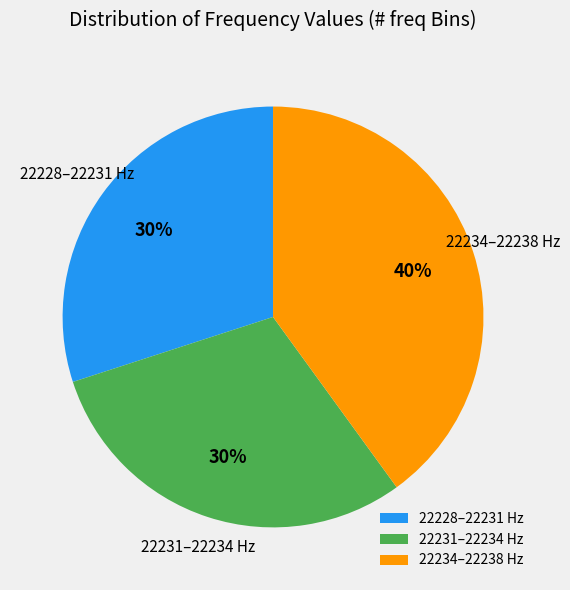

Which has a higher value, 22228–22231 Hz or 22234–22238 Hz?

22234–22238 Hz